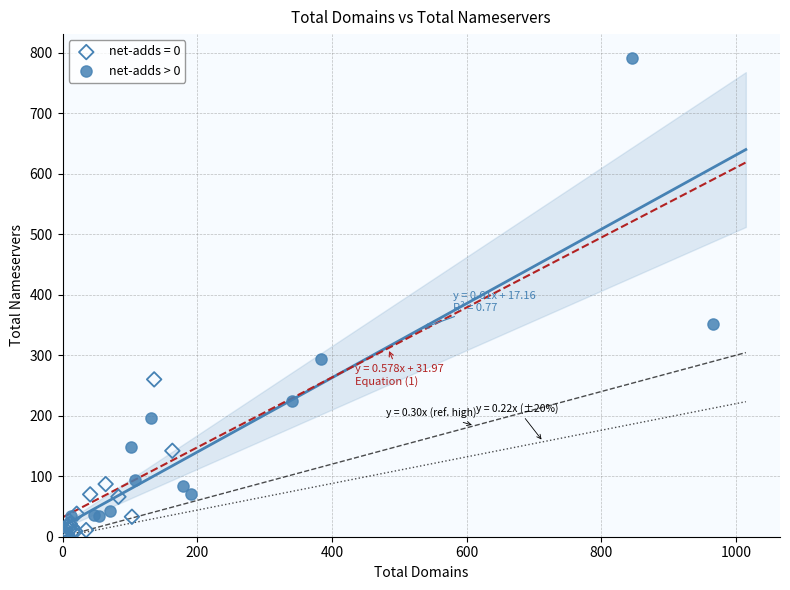

Which series has the widest spread of Y values?

net-adds > 0